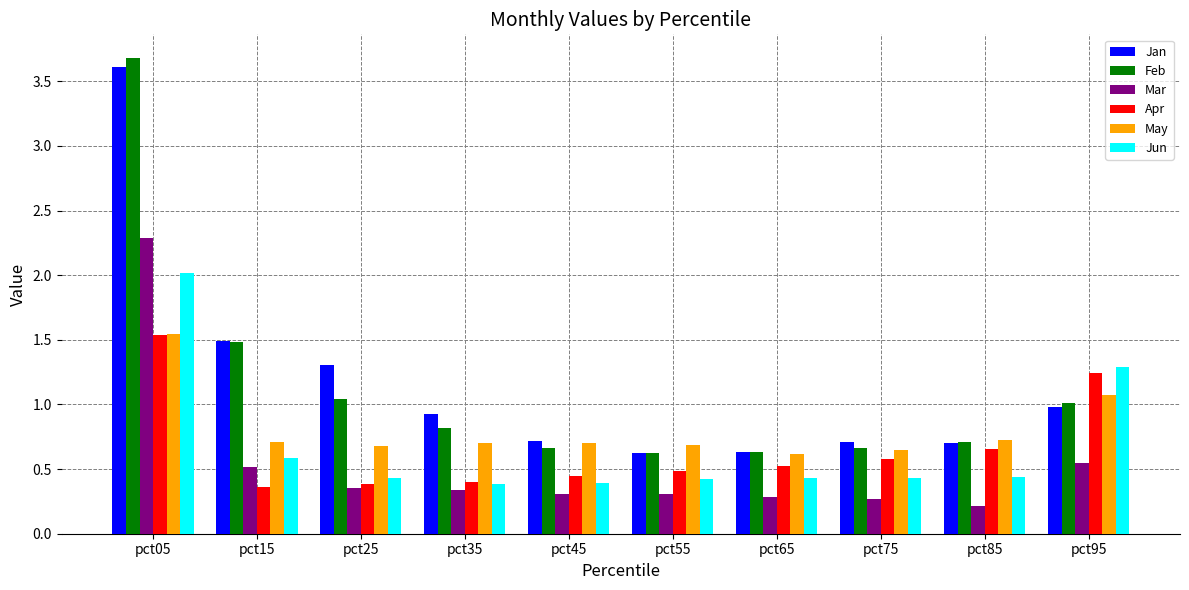

Is the value of Jan at pct15 greater than the value of Mar at pct35?

Yes